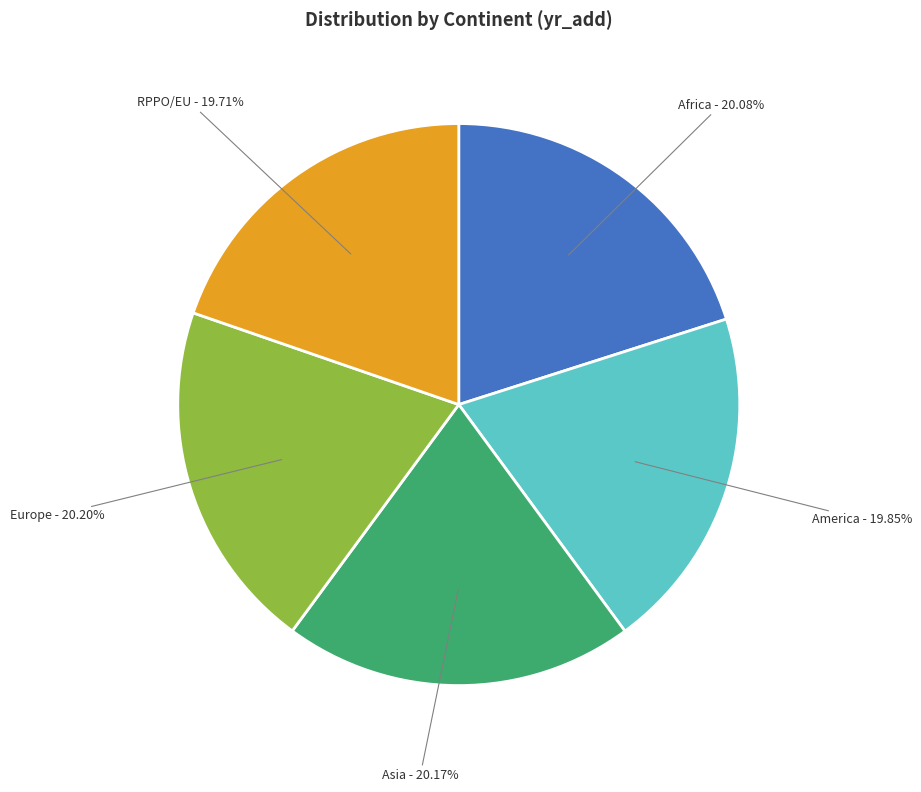

Does any single category account for the majority?

No